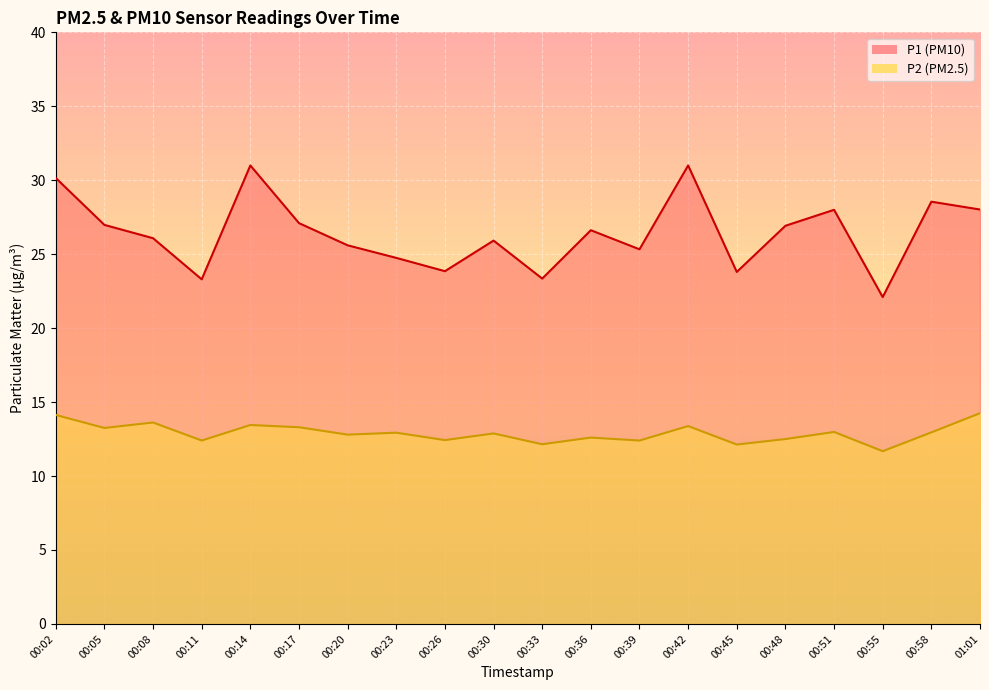

How many values in the P1 series exceed 26?

11